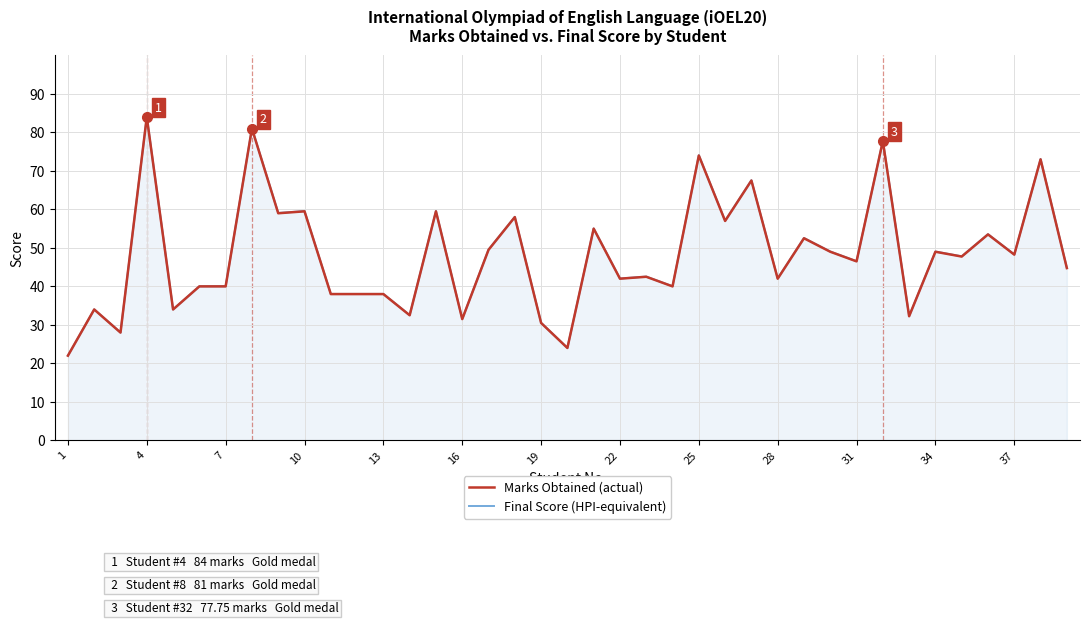

What are all the series names shown in the legend?

Marks Obtained (actual), Final Score (HPI-equivalent)